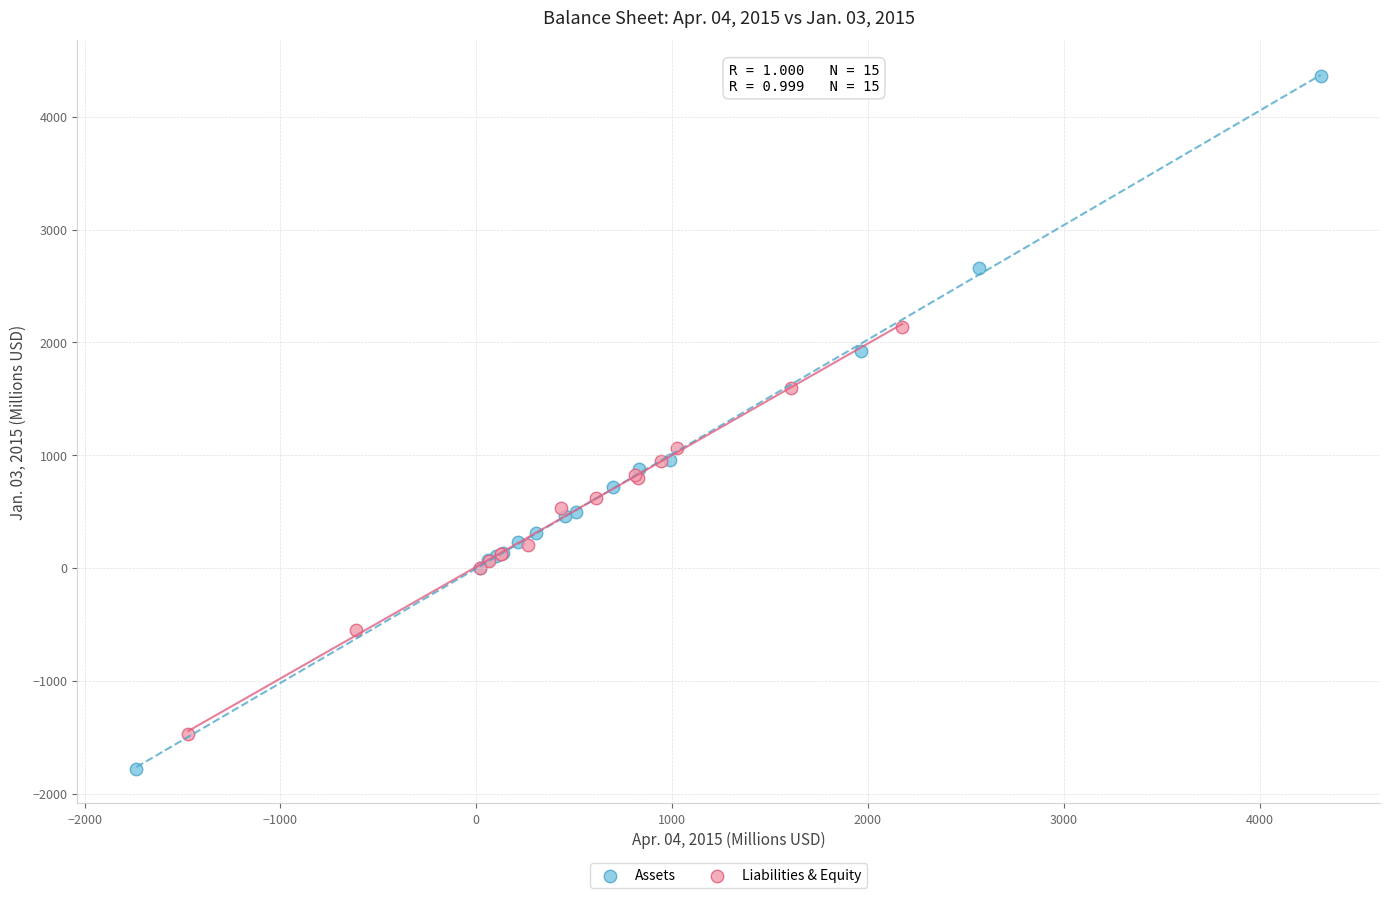

Which series reaches the maximum Y coordinate?

Assets